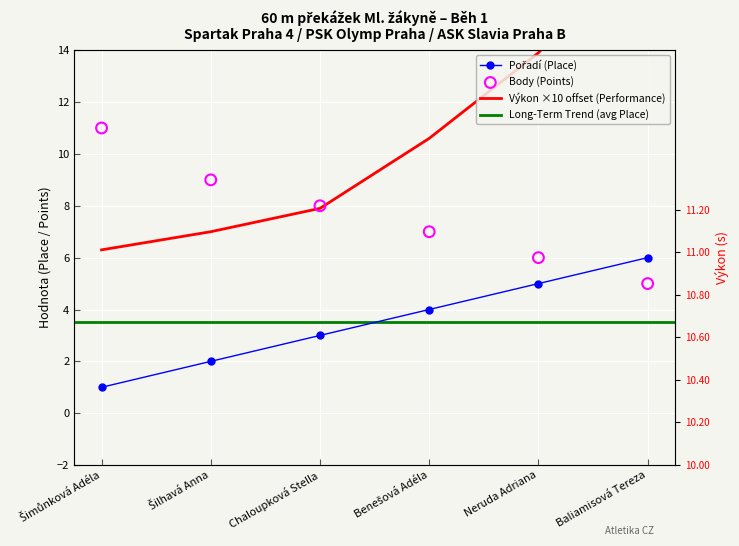

Which series contains the highest Y value?

Výkon